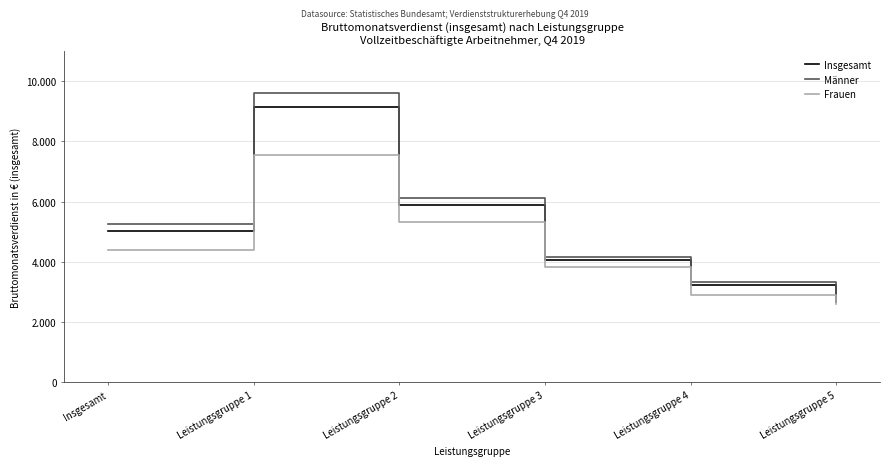

Which has a higher value, Leistungsgruppe 2 or Leistungsgruppe 4?

Leistungsgruppe 2